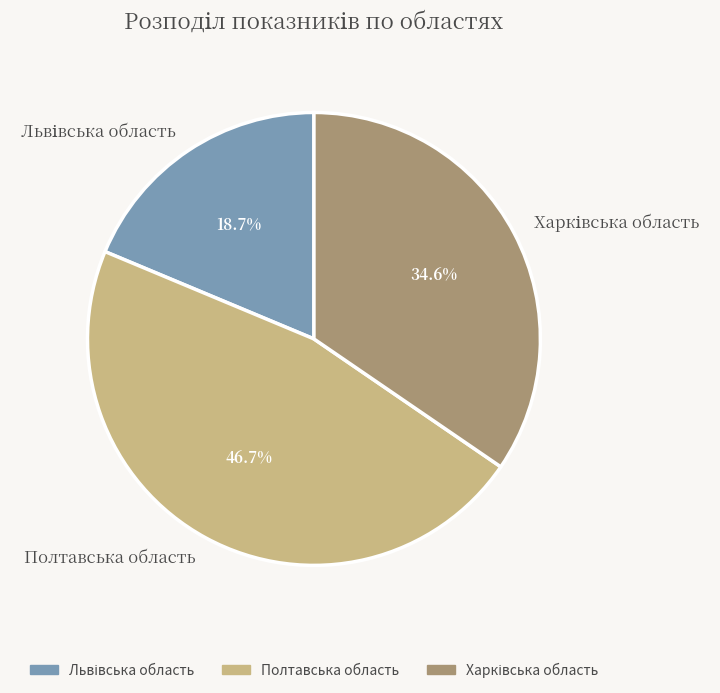

What is the largest slice in the pie chart?

Полтавська область